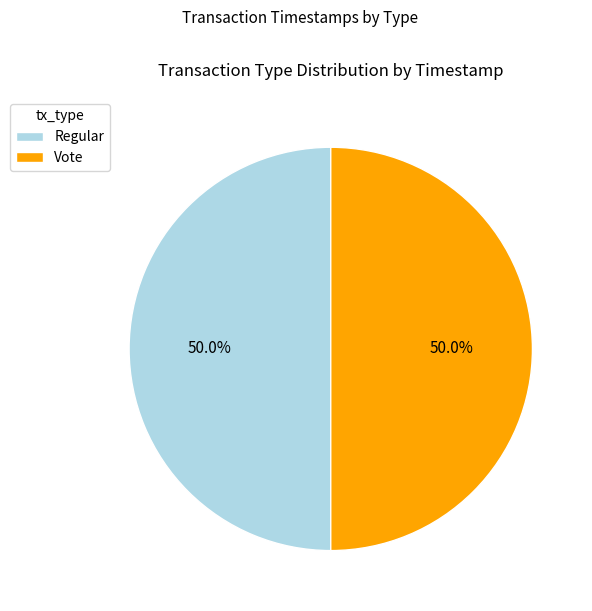

The Vote slice represents 50% of the pie. True or false?

True